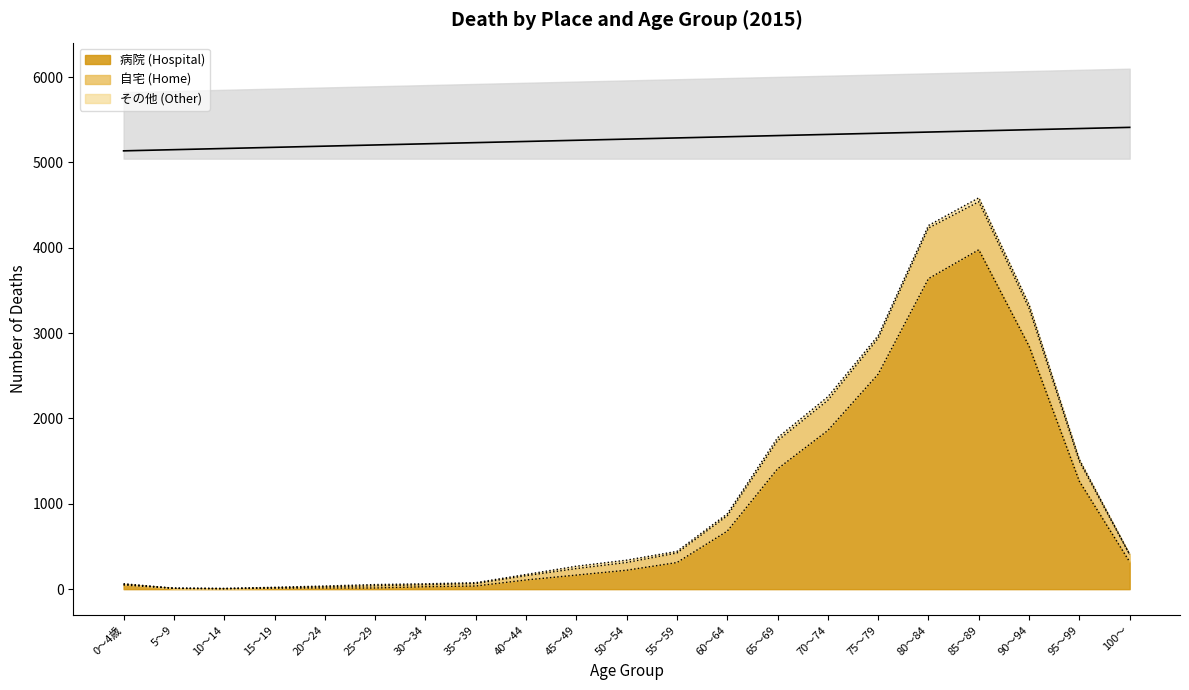

The 病院 series shows 64 at 0～4歳. True or false?

False